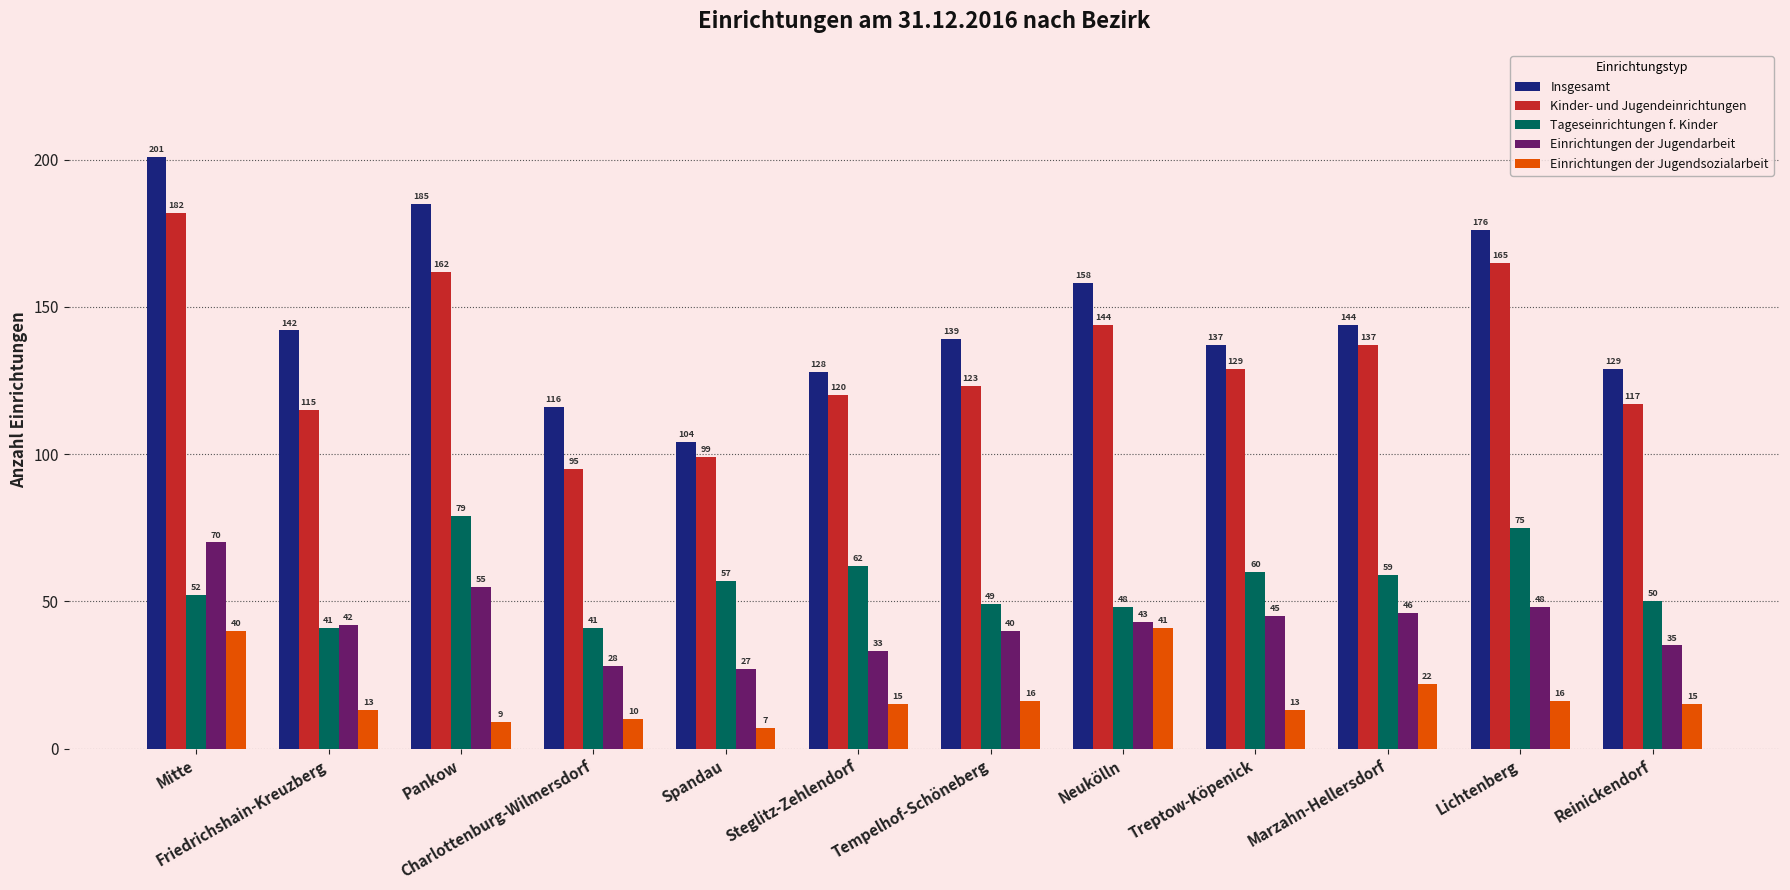

The value of Kinder- und Jugendeinrichtungen at Steglitz-Zehlendorf is 45. True or false?

False